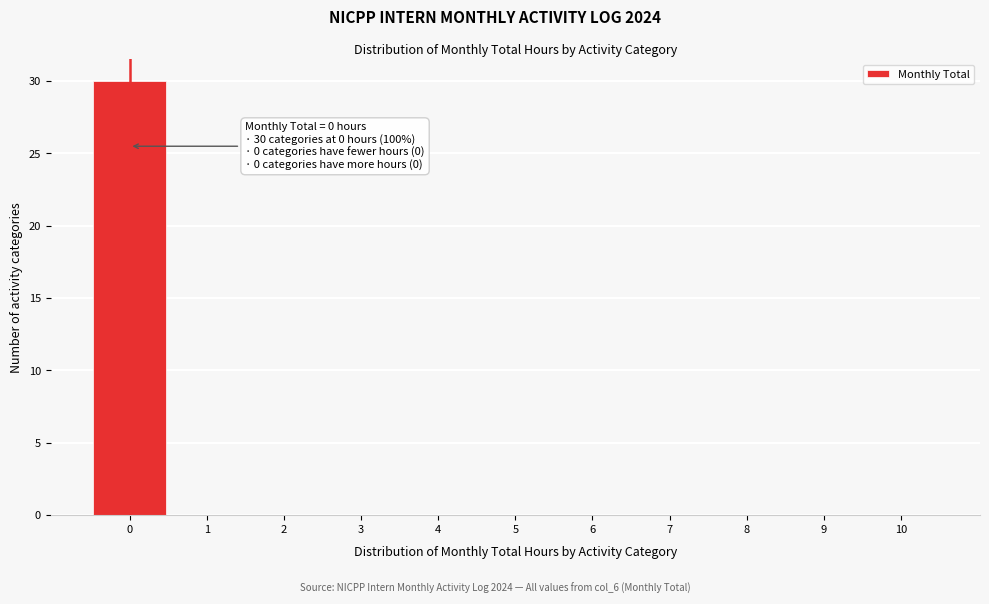

Over which range of the x-axis is the bar tallest?

-0.5 to 0.5